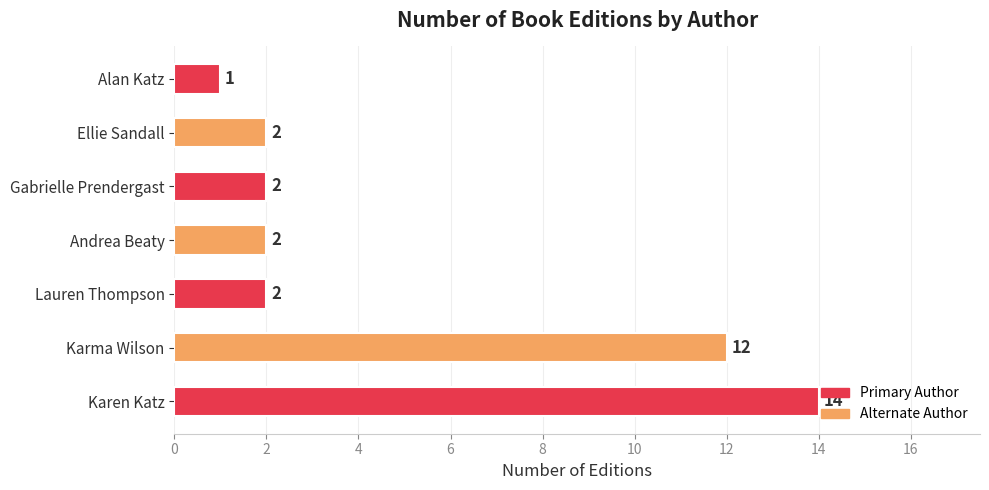

Is it true that the value at Alan Katz is 1?

True